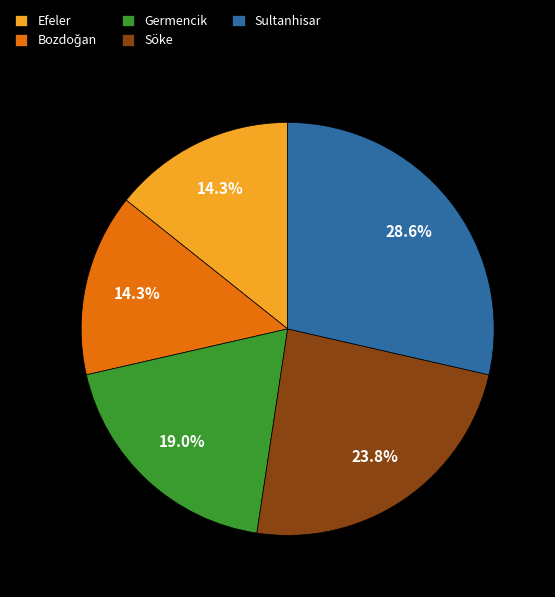

Does Söke represent more than half of the total?

No